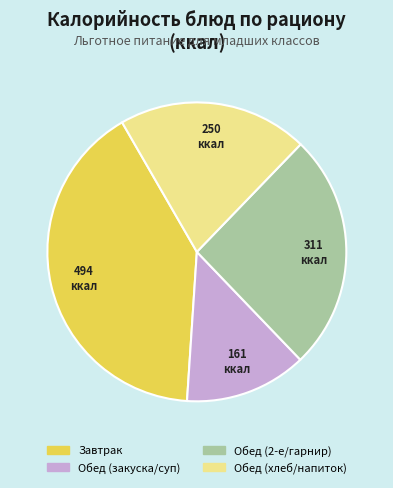

Count the number of slices in the pie.

4